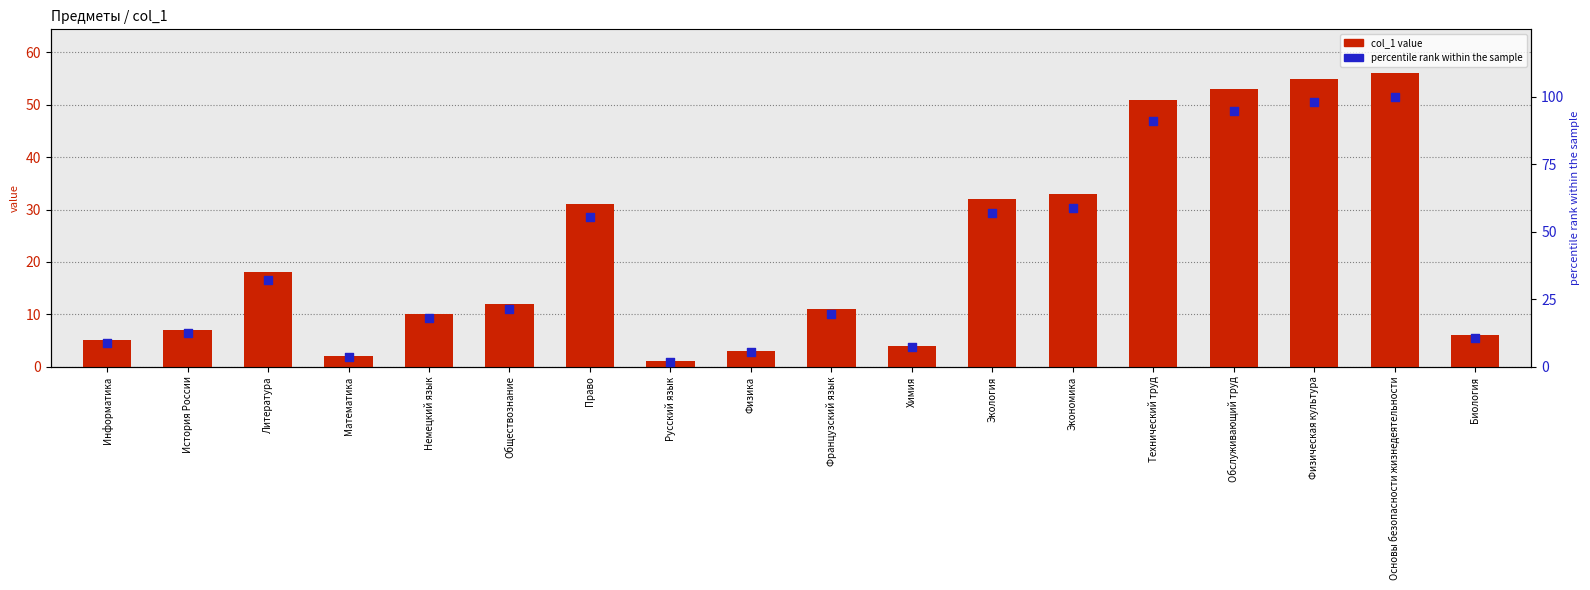

Is the value of col_1 value at Право greater than the value of percentile rank within the sample at Физическая культура?

No